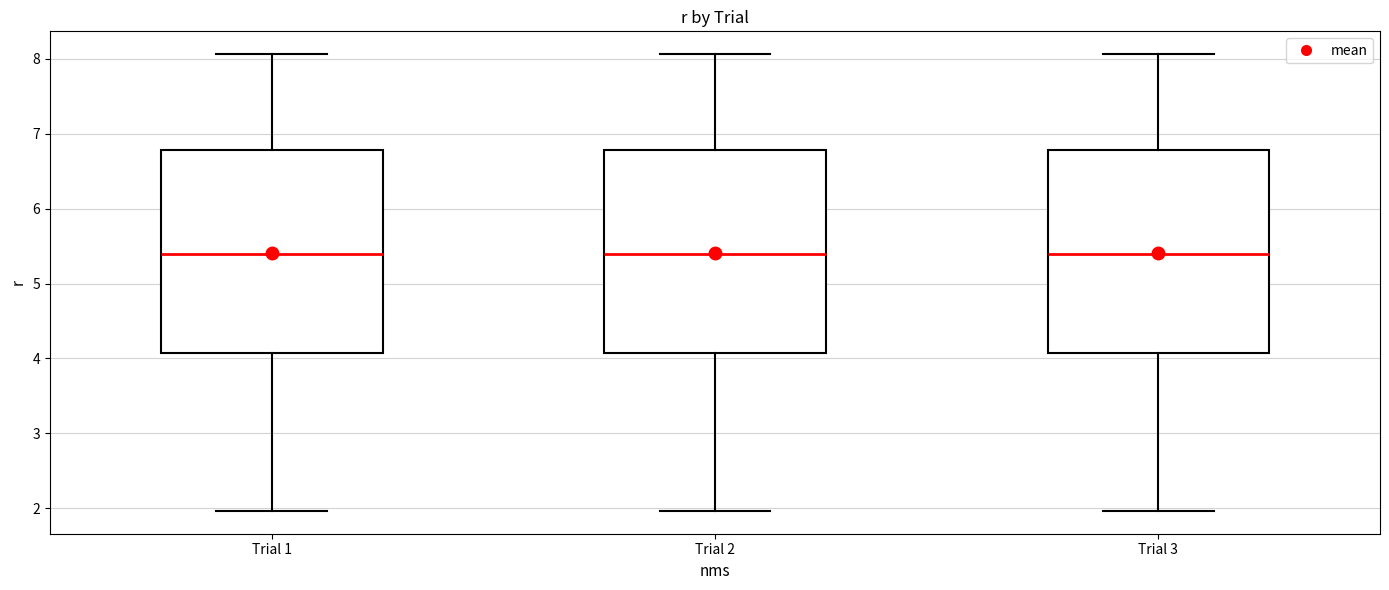

Reading left to right, transcribe this box plot: for each box, give where its median line is, the range the box spans, and where its two whiskers end, as read against the y-axis. The values are not printed on the chart, so give them approximately, as read against the axis.

Trial 1: median 5.4, box 4.1 to 6.8, whiskers 2.0 to 8.1
Trial 2: median 5.4, box 4.1 to 6.8, whiskers 2.0 to 8.1
Trial 3: median 5.4, box 4.1 to 6.8, whiskers 2.0 to 8.1